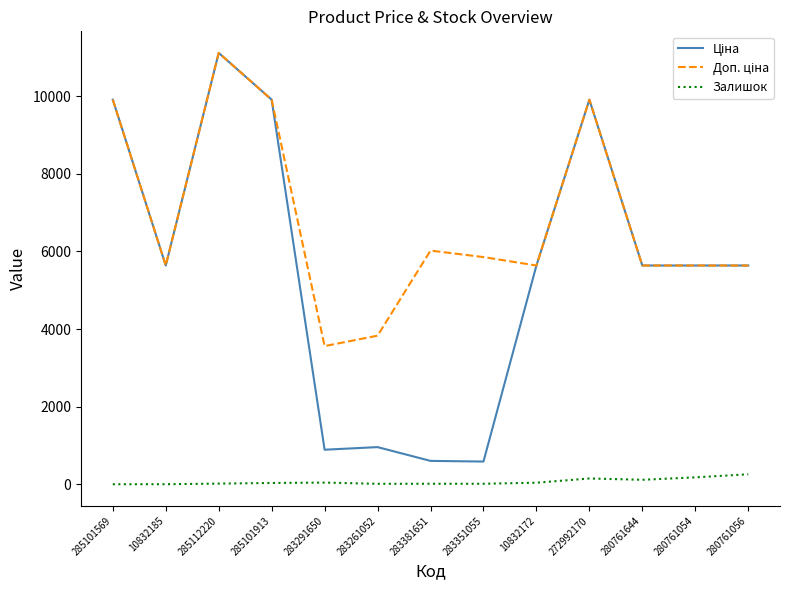

True or false: Залишок has a value of 115.0 at 280761644.

True